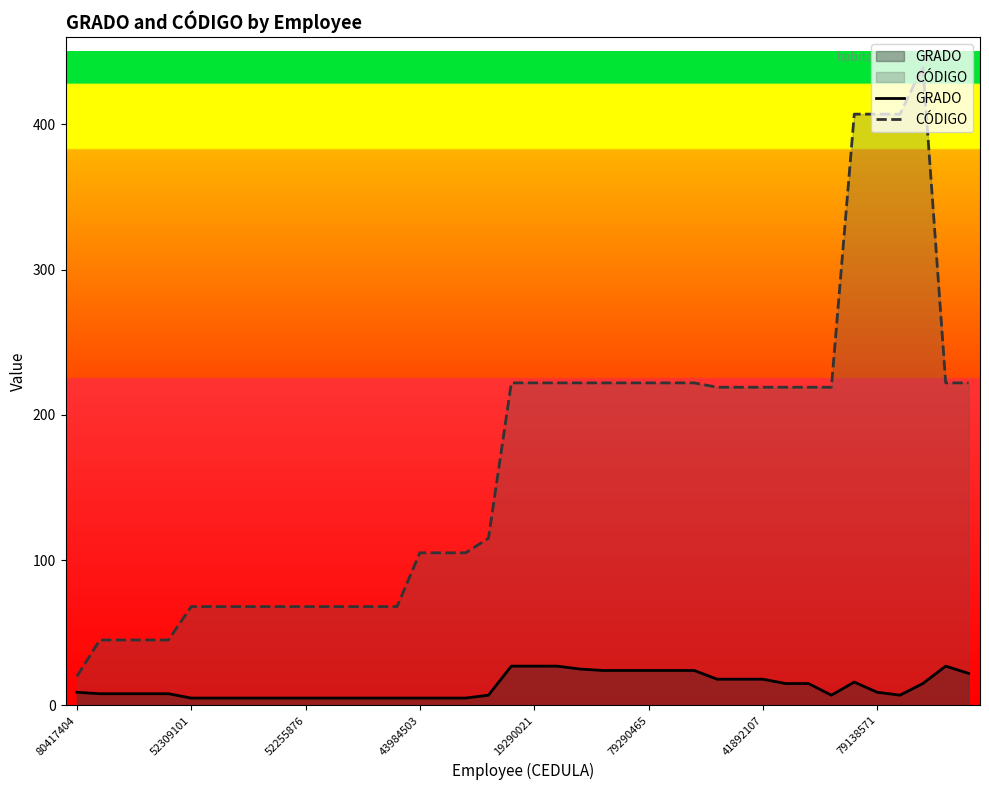

What is the total value across all series at 19?

249